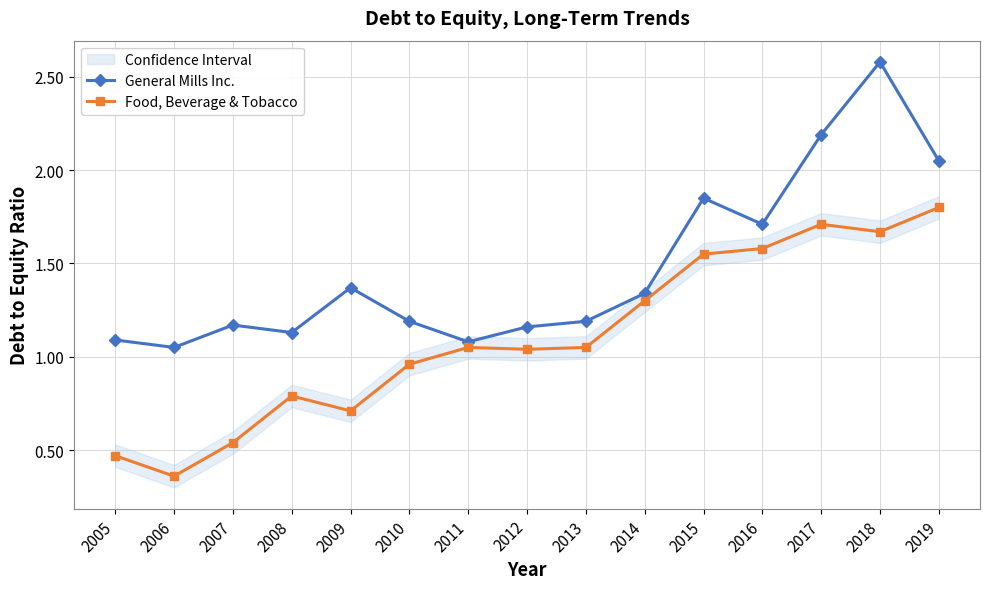

What is the maximum value shown in the chart?

2.6